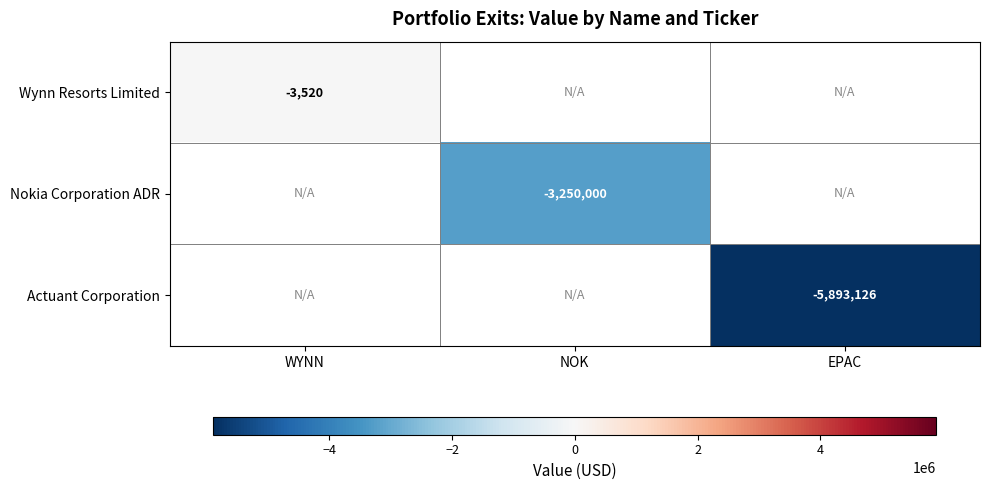

Is it true that Actuant Corporation equals -5893126 at EPAC?

True